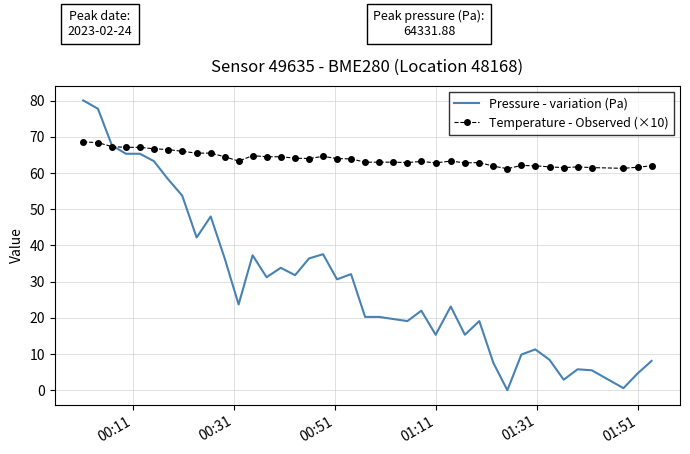

Which series has the widest spread of values?

Pressure - variation (Pa)